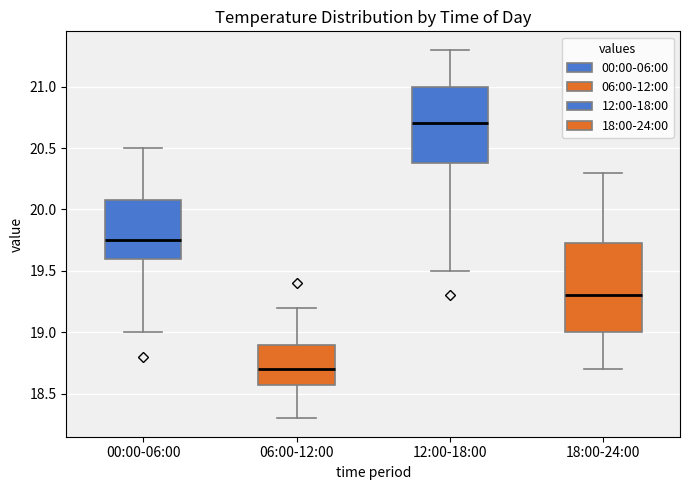

Where is the lower edge of the box for 12:00-18:00 on the y-axis? The values are not printed on the chart, so give them approximately, as read against the axis.

20.40